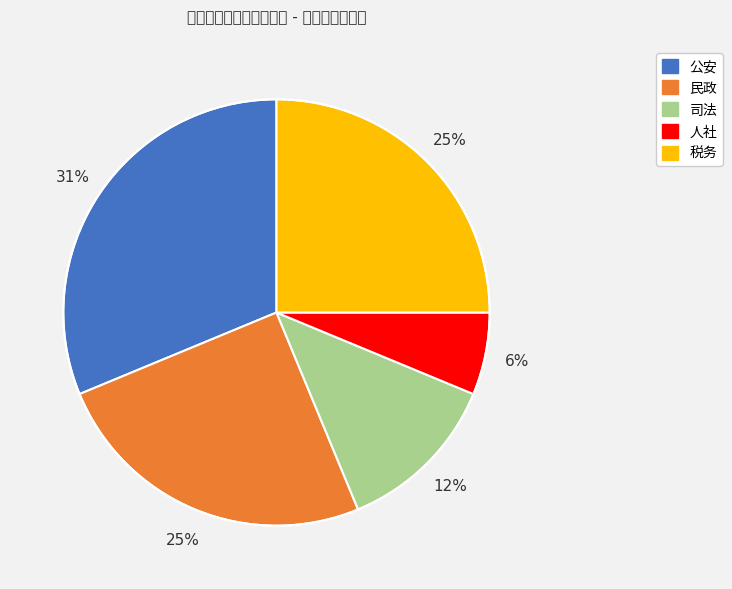

Which has a higher value, 民政 or 公安?

公安